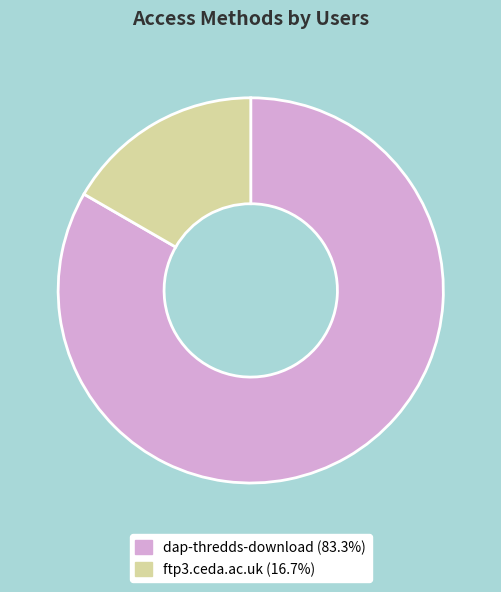

Is the sum of dap-thredds-download and ftp3.ceda.ac.uk greater than half?

Yes